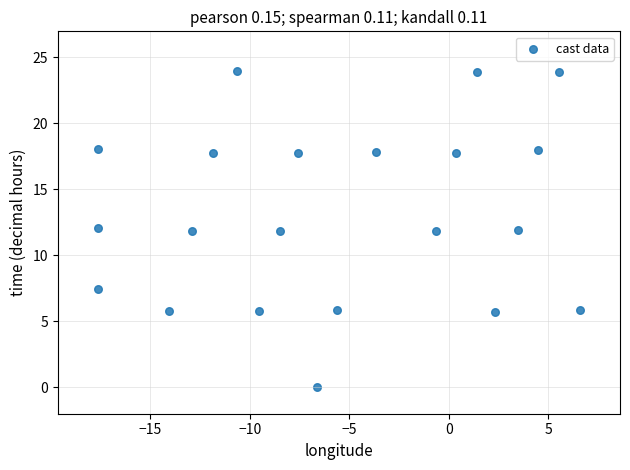

What is the range of X values (max minus min)?

24.2